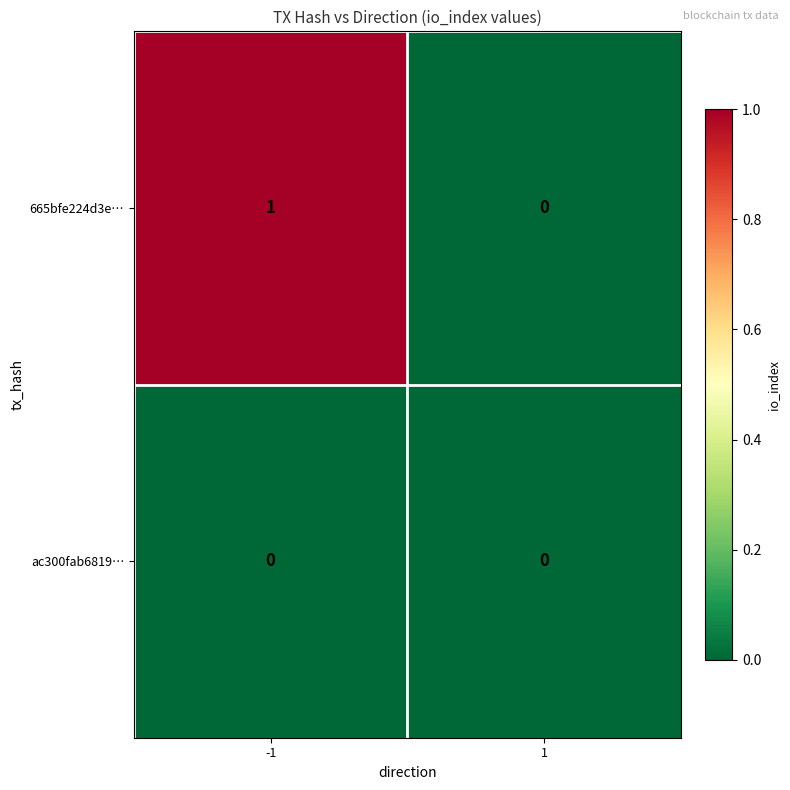

Which series changed the most between -1 and 1?

665bfe224d3e…